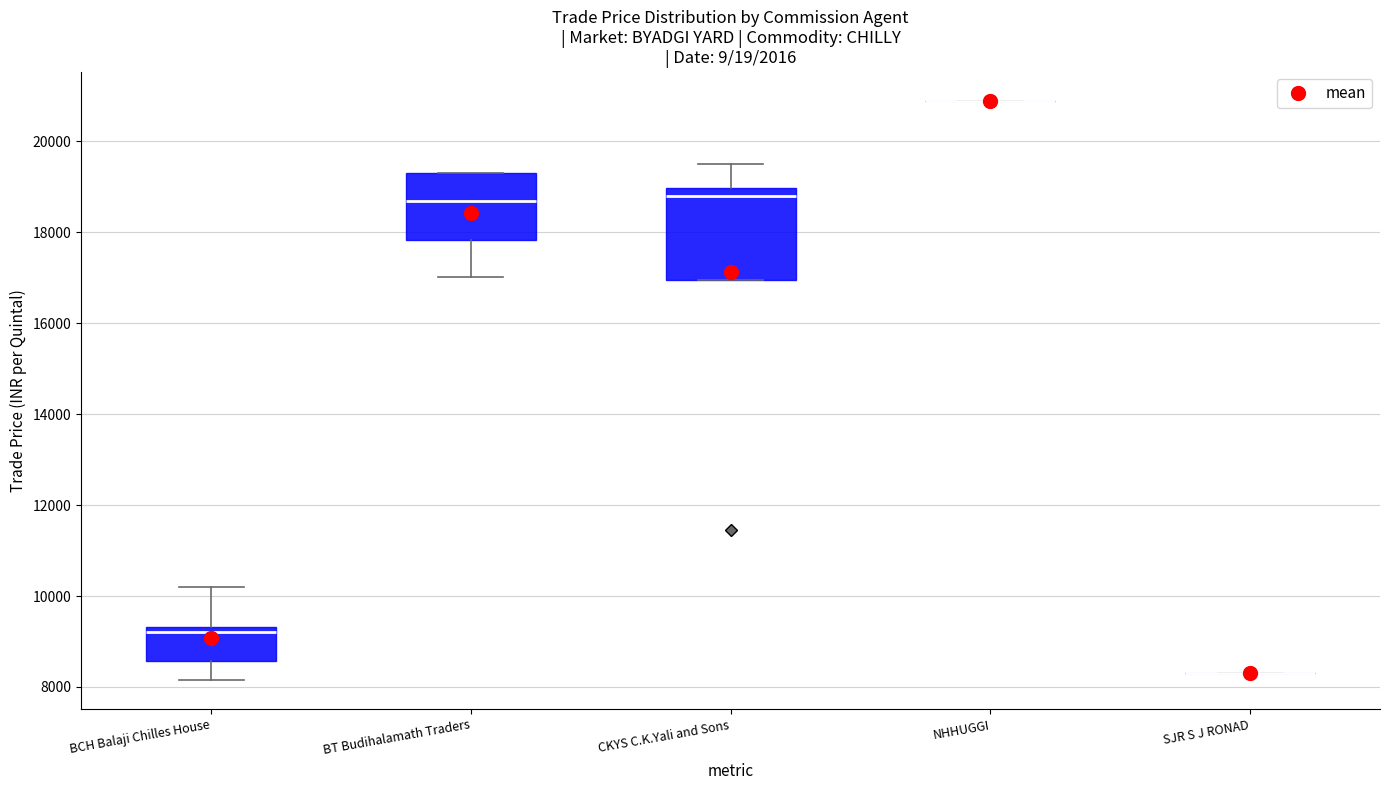

Where is the lower edge of the box for BCH Balaji Chilles House on the y-axis? The values are not printed on the chart, so give them approximately, as read against the axis.

8600